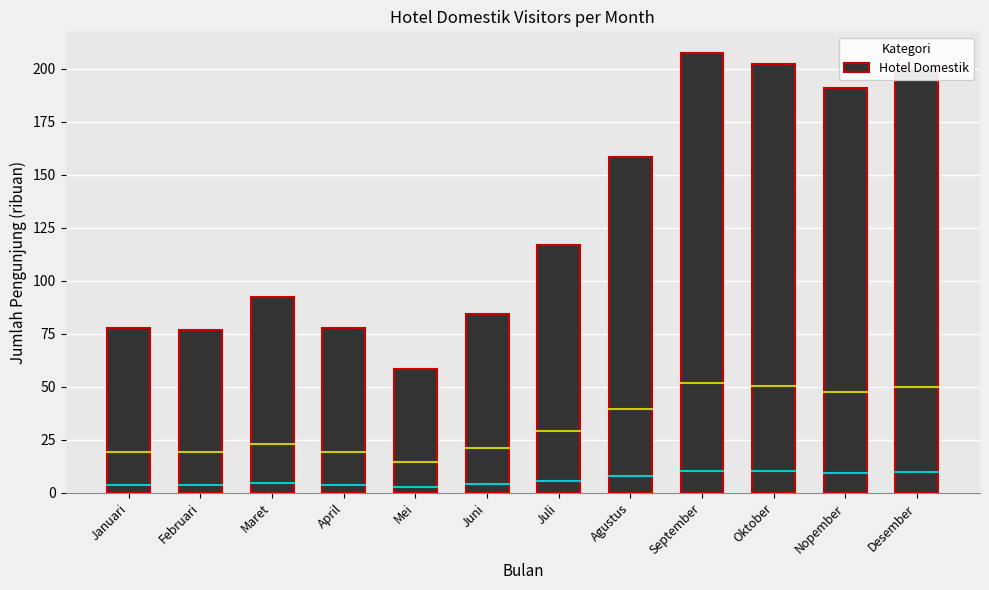

Where is the data nearest to the value 132?

Juli